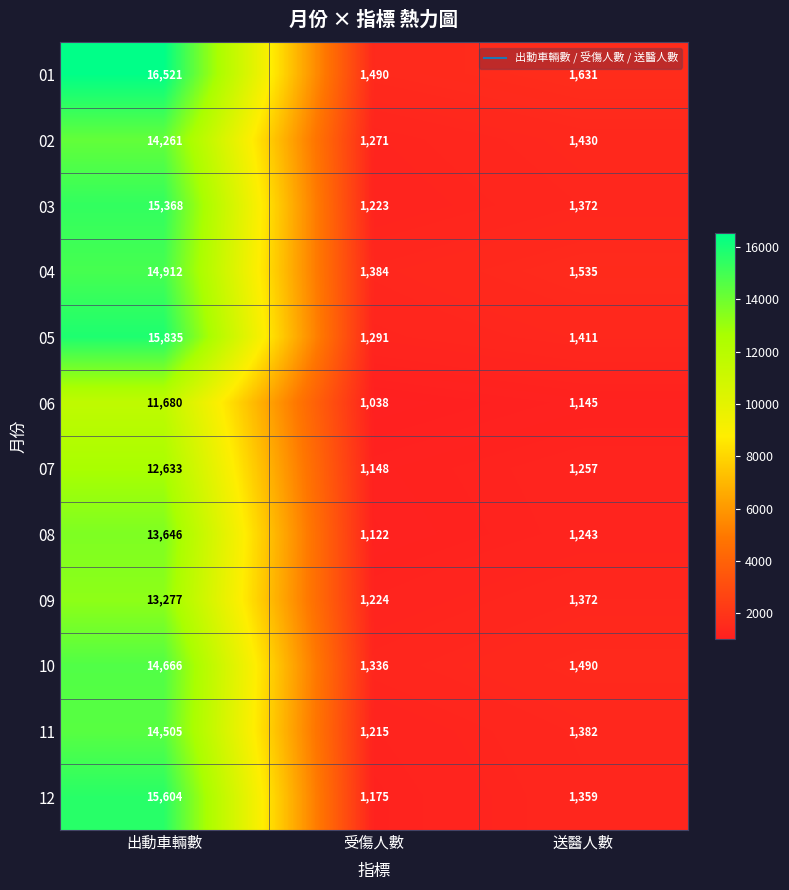

How many series are shown in this chart?

12